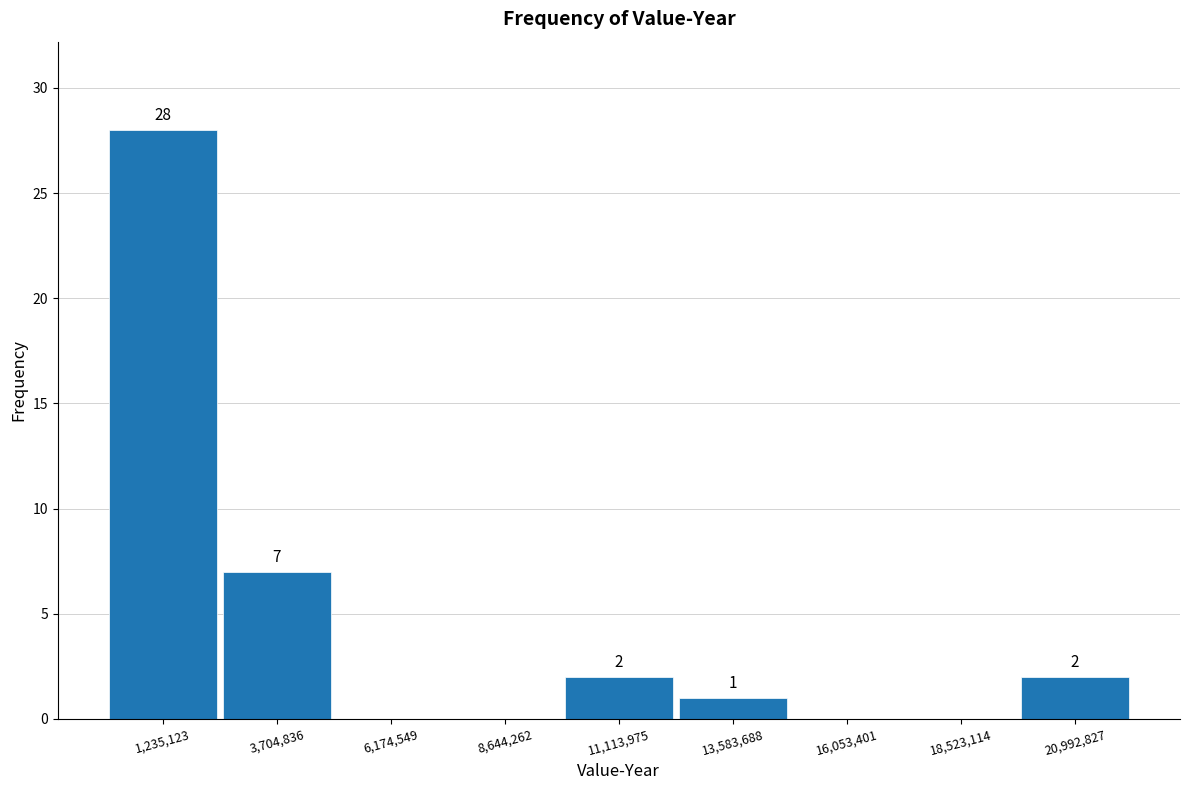

Which range on the x-axis has the tallest bar?

0 to 2500000